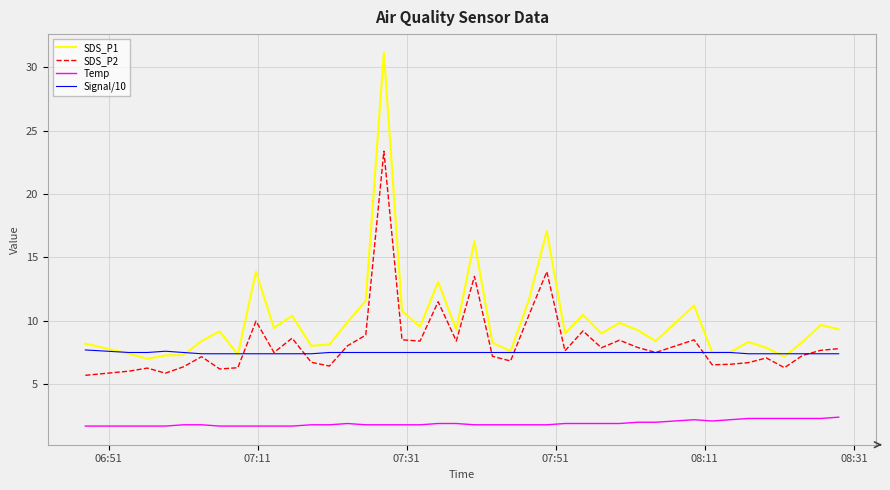

True or false: SDS_P1 and Temp intersect in this chart.

False